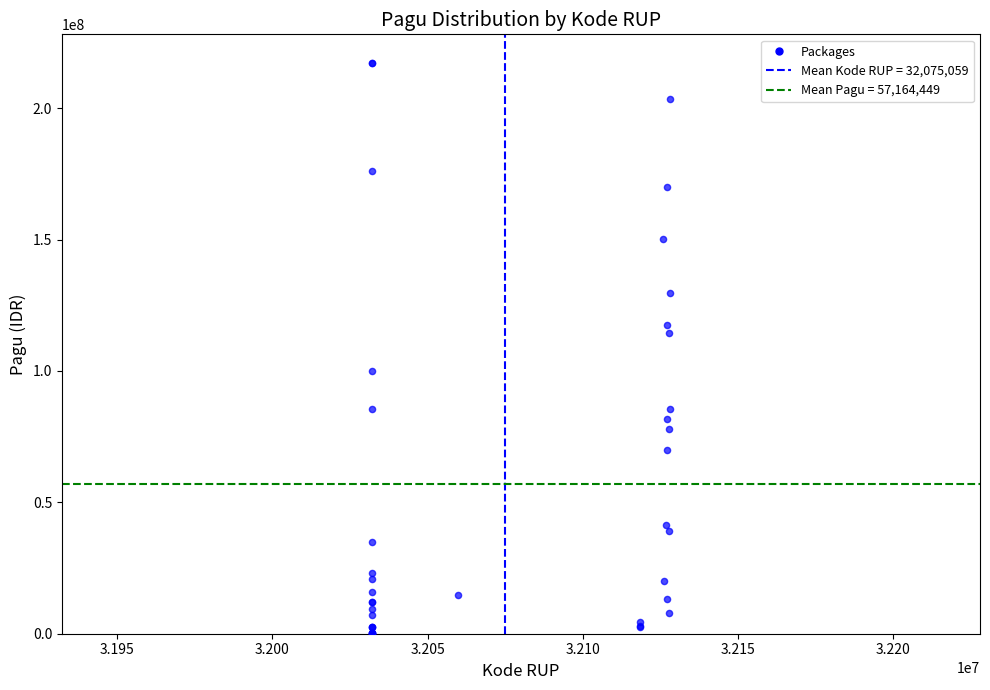

What Y value in the scatter plot is closest to 108830000?

114296000